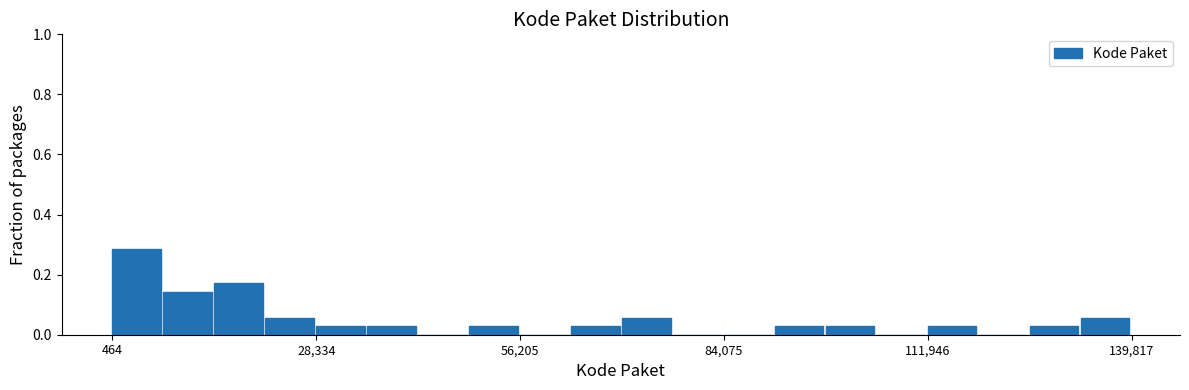

Around what value on the x-axis is the tallest bar? Give the approximate position of its centre, as read against the axis.

5000